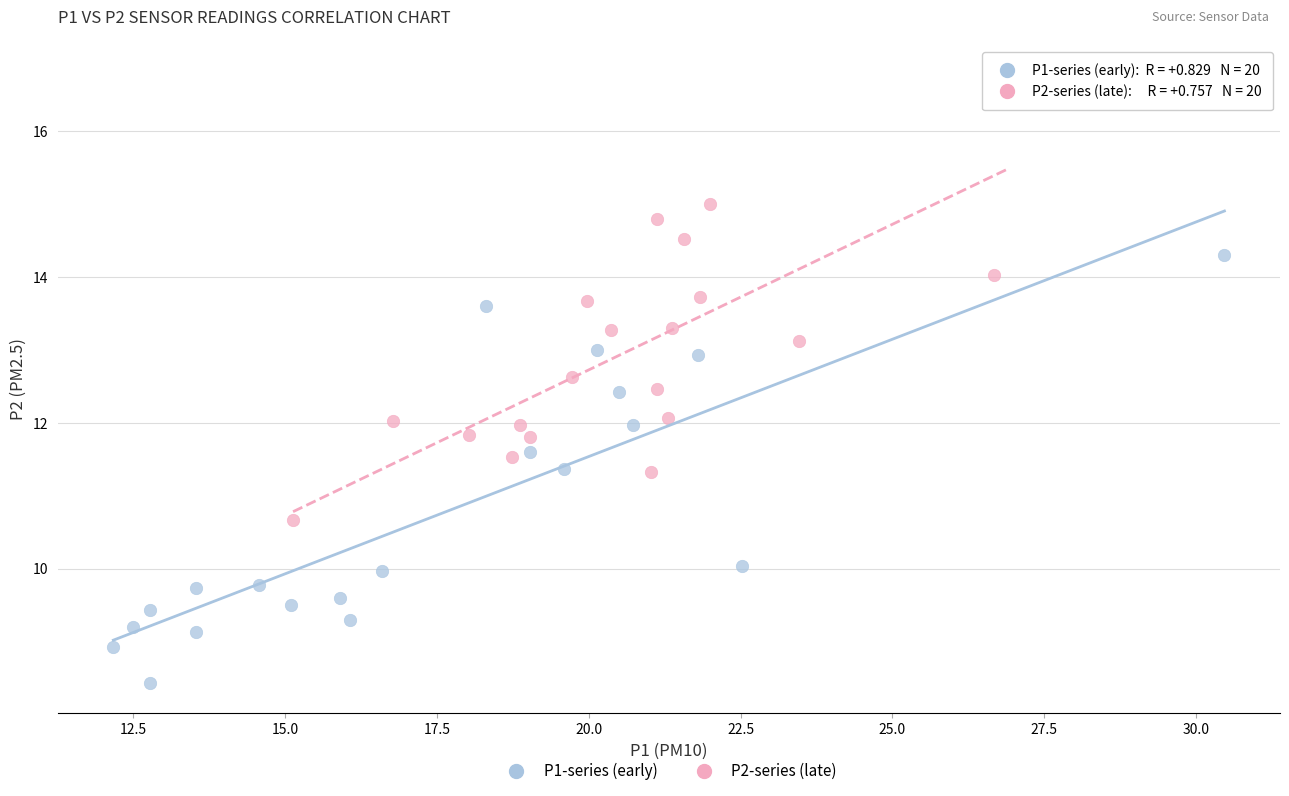

What are all the series names shown in the legend?

P1-series (early), P2-series (late)